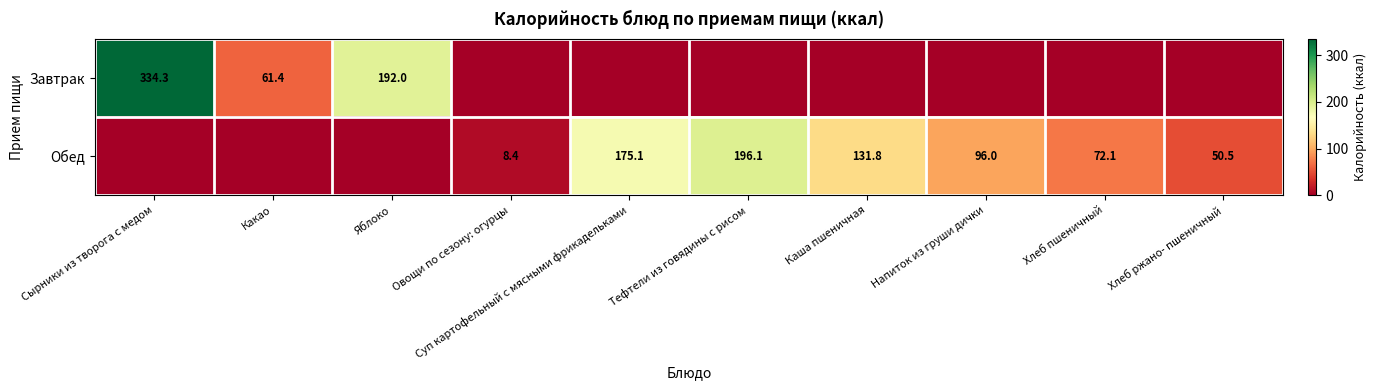

True or false: Обед has a value of 311.8 at Тефтели из говядины с рисом.

False